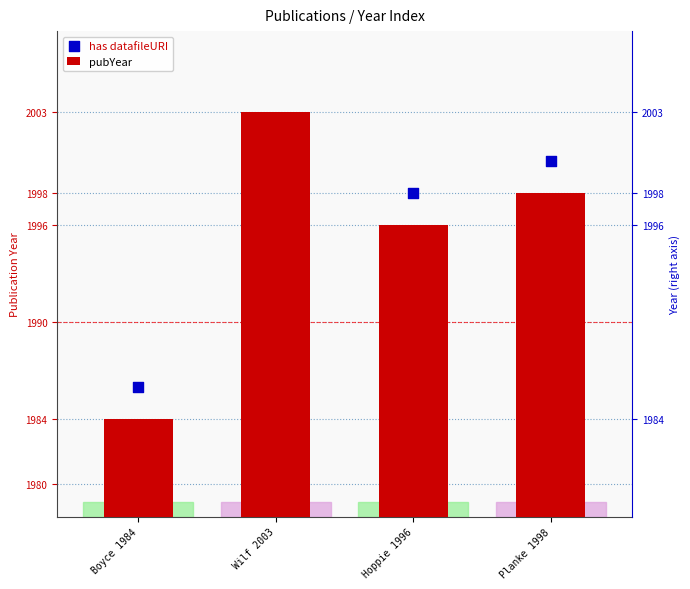

Approximately how many times larger is the value at Planke 1998 compared to Wilf 2003?

1.0